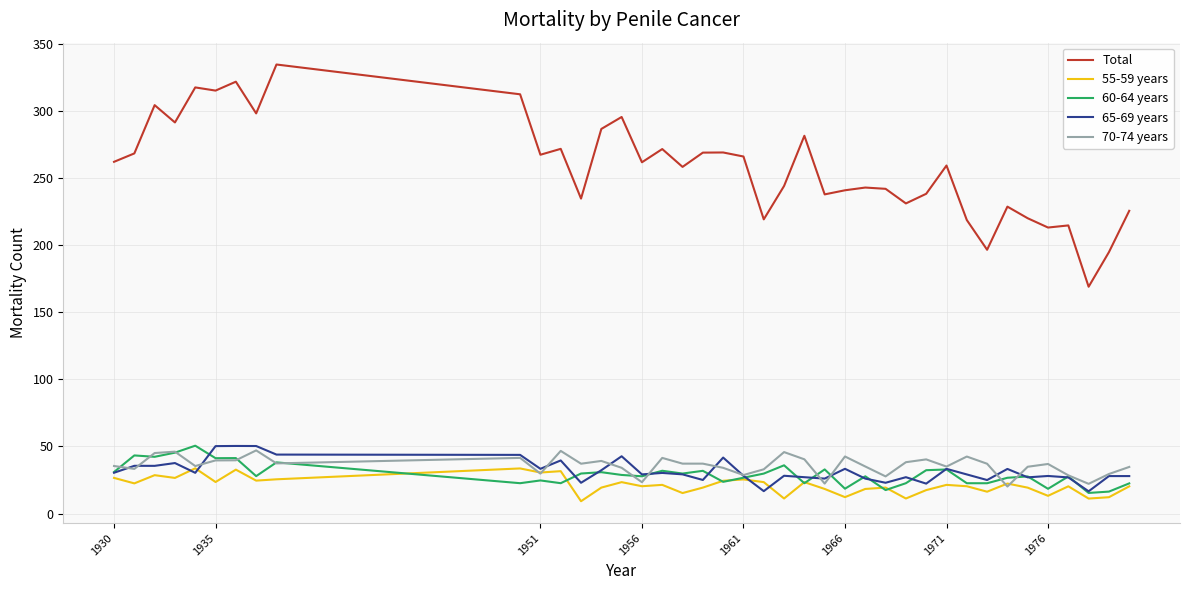

What is the lowest value of the 70-74 years series?

20.1